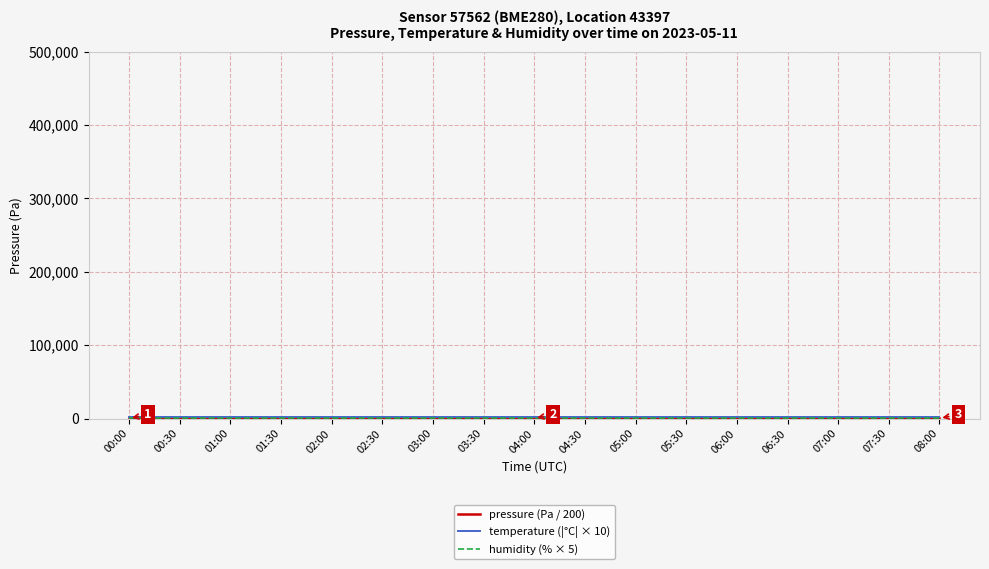

What is the total value across all series at 00:30?

2254.8